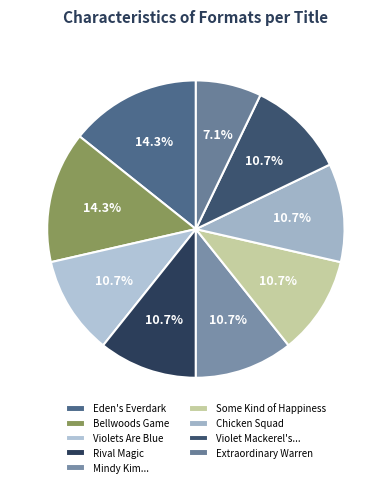

Rank the categories by value from highest to lowest.

Eden's Everdark, Bellwoods Game, Violets Are Blue, Rival Magic, Mindy Kim and the Yummy Seaweed Business, Some Kind of Happiness, Chicken Squad, Violet Mackerel's Possible Friend, Extraordinary Warren